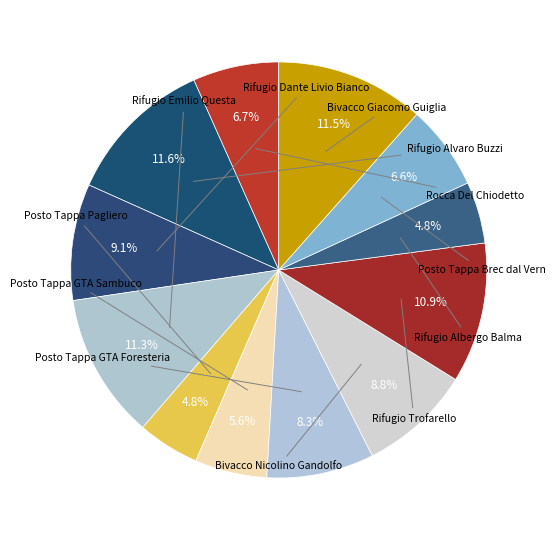

How many slices are in this pie chart?

12